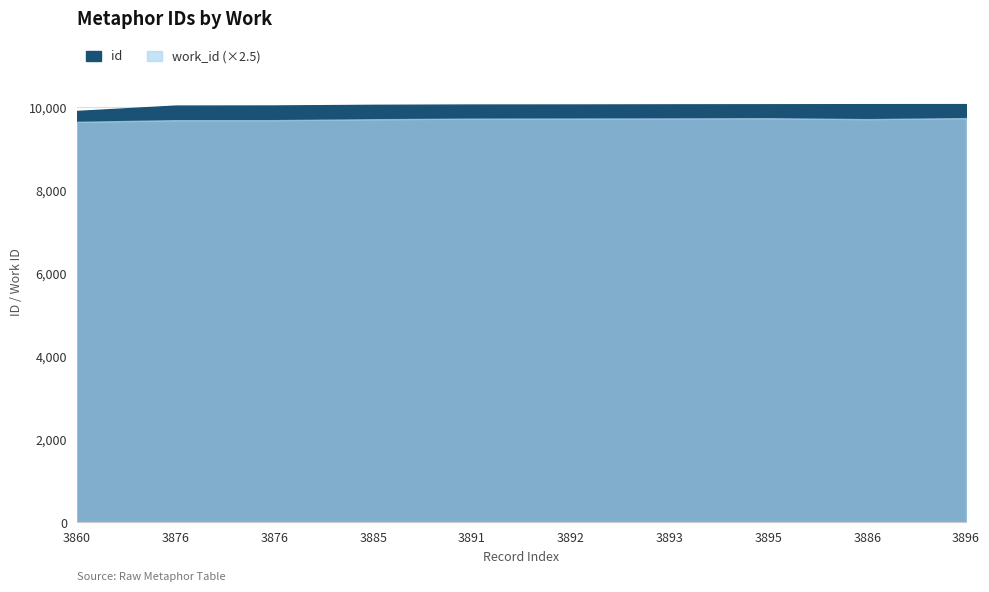

What are all the series names shown in the legend?

id, work_id